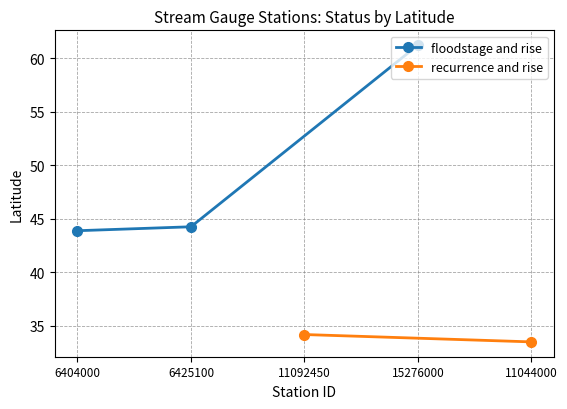

What is the value of the floodstage and rise point at the 1st from the left?

43.9